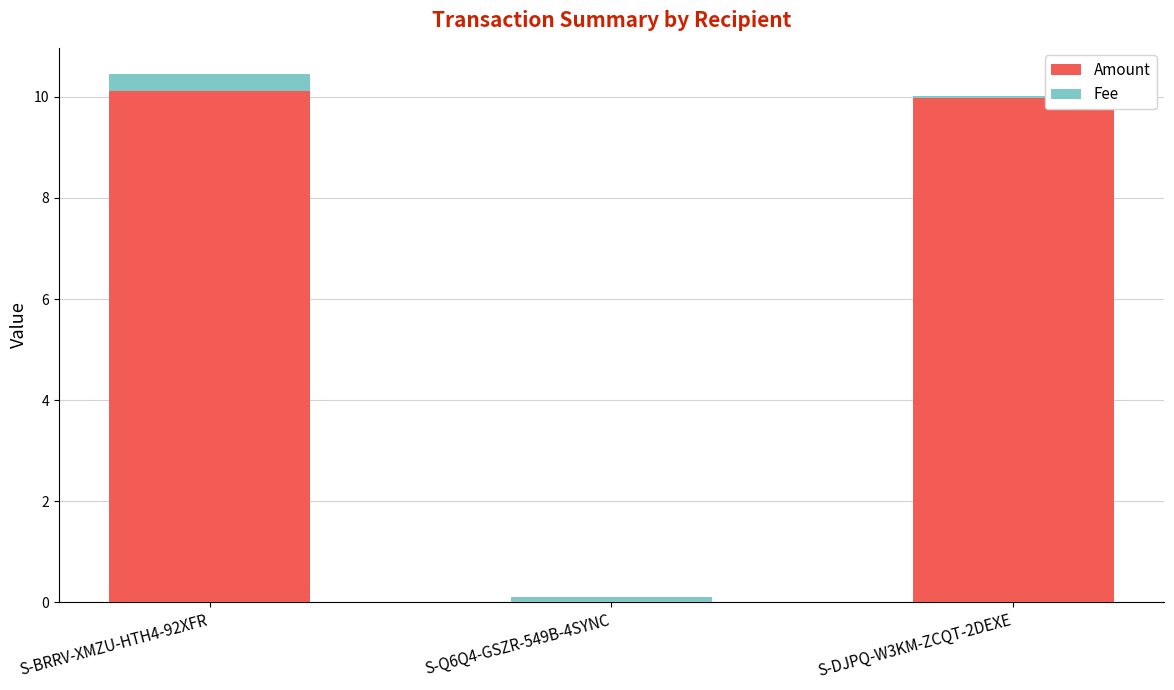

What is the maximum value for Amount?

10.1